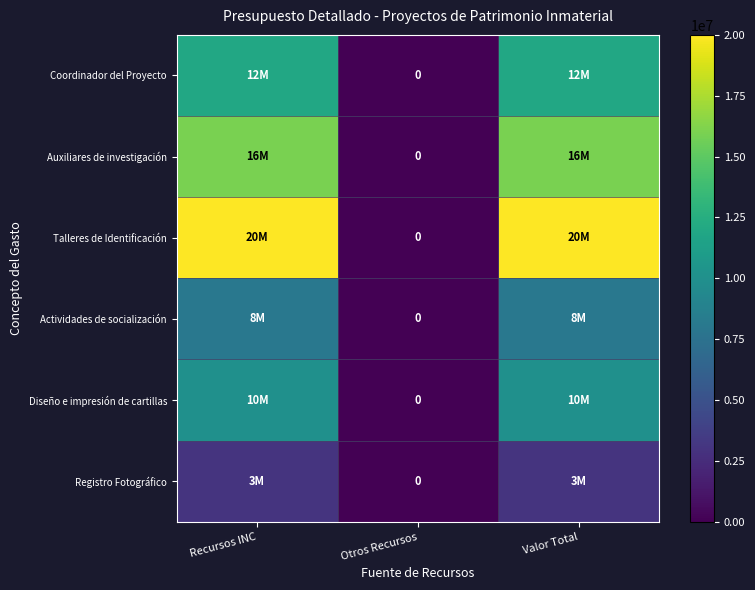

Is it true that Auxiliares de investigación equals 16000000 at Valor Total?

True